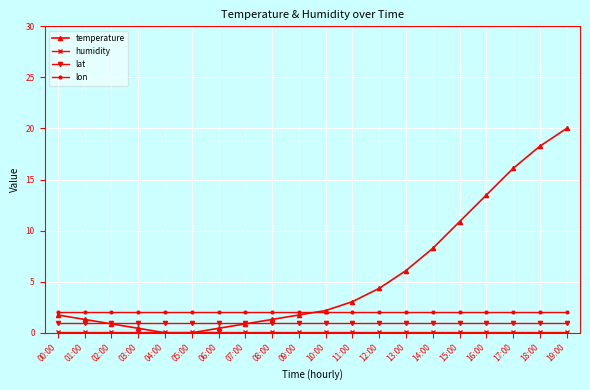

What position from the right is 17:00?

3